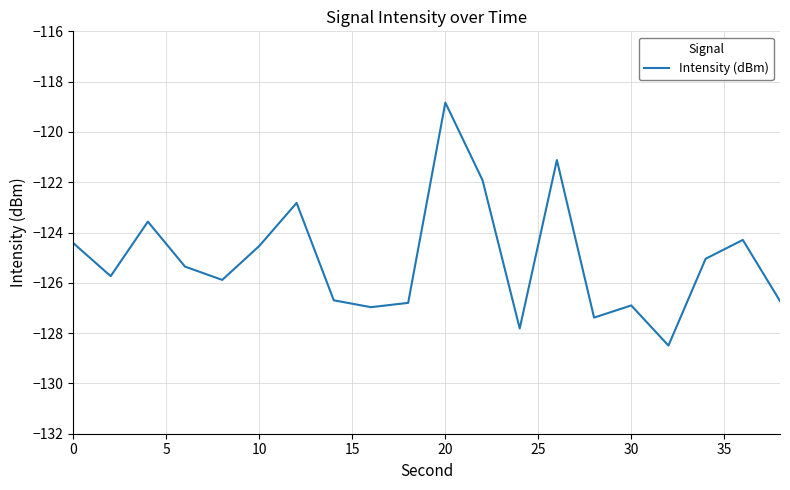

What is the maximum value shown in the chart?

-118.8